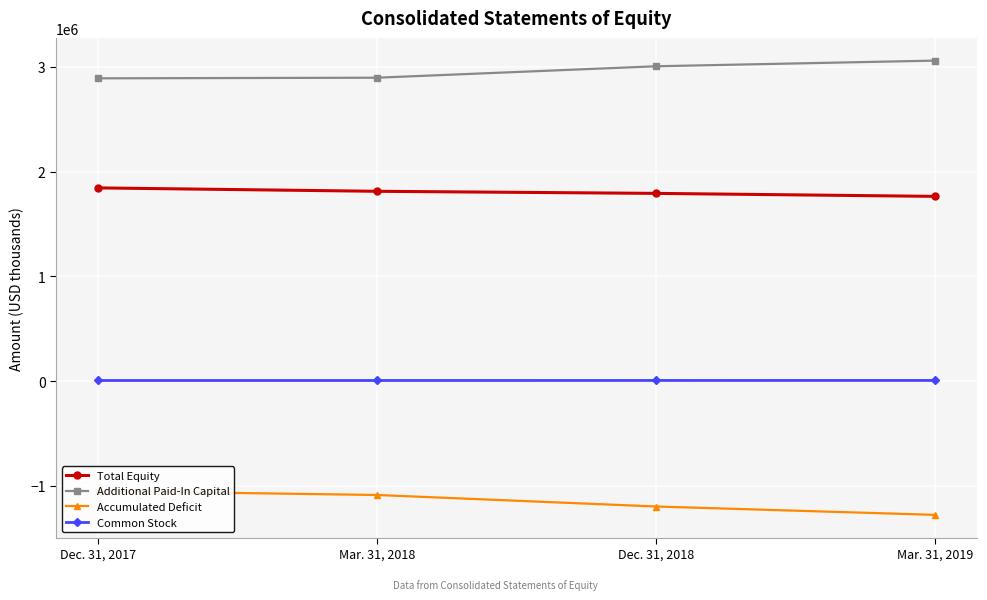

True or false: Additional Paid-In Capital and Common Stock cross at least once.

False